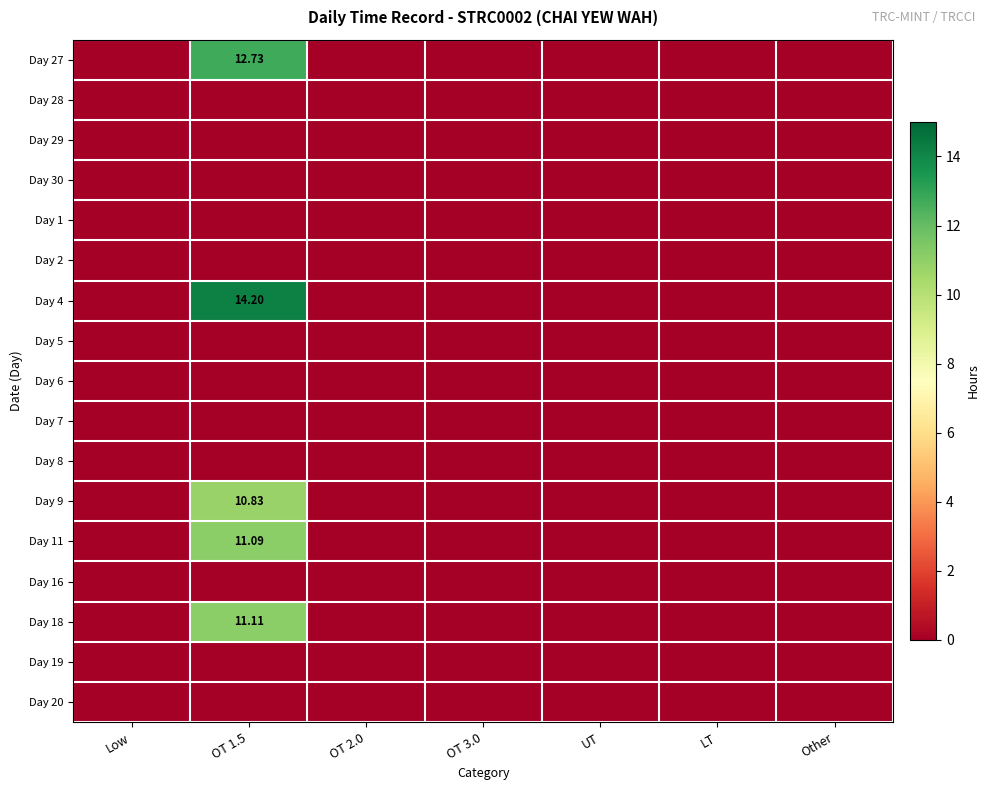

The value of Day 5 at LT is 0.0. True or false?

True